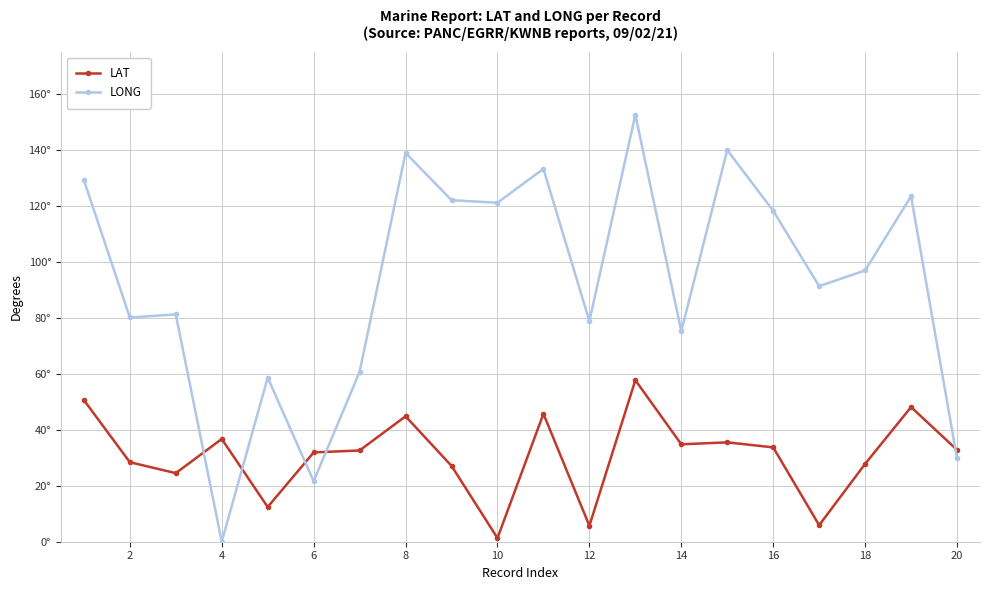

Is this an area chart (filled region under the line)?

No